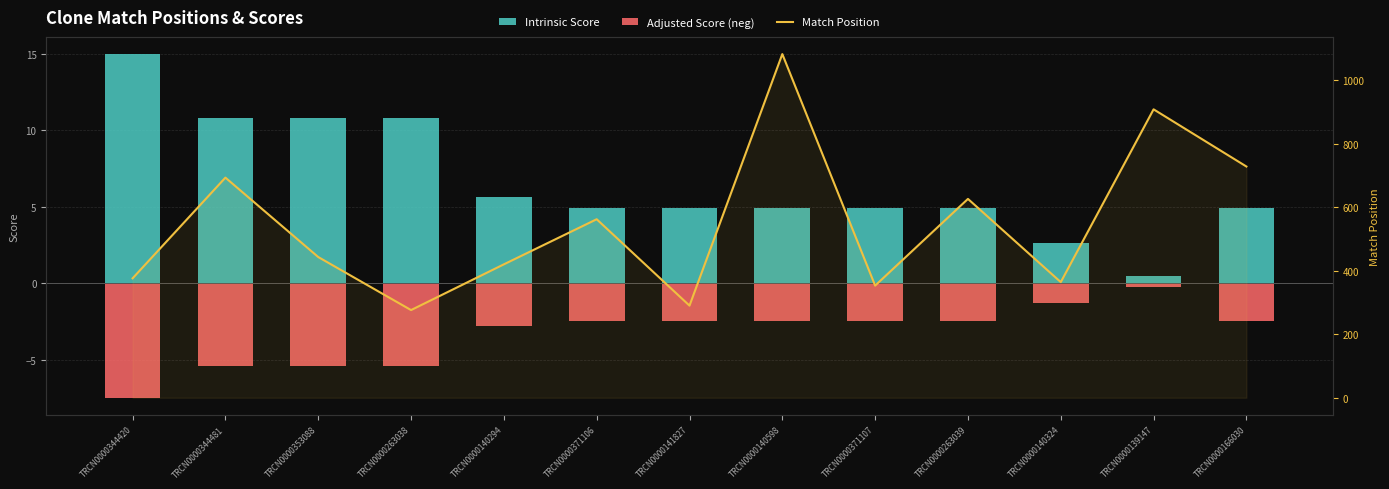

Reading left to right, list all the values displayed in this chart.

Intrinsic Score: 15.0	10.8	10.8	10.8	5.6	5.0	5.0	5.0	5.0	5.0	2.6	0.5	5.0
Adjusted Score (neg): -7.5	-5.4	-5.4	-5.4	-2.8	-2.5	-2.5	-2.5	-2.5	-2.5	-1.3	-0.2	-2.5
Match Position: 376.0	693.0	443.0	276.0	420.0	562.0	290.0	1082.0	353.0	626.0	364.0	908.0	728.0